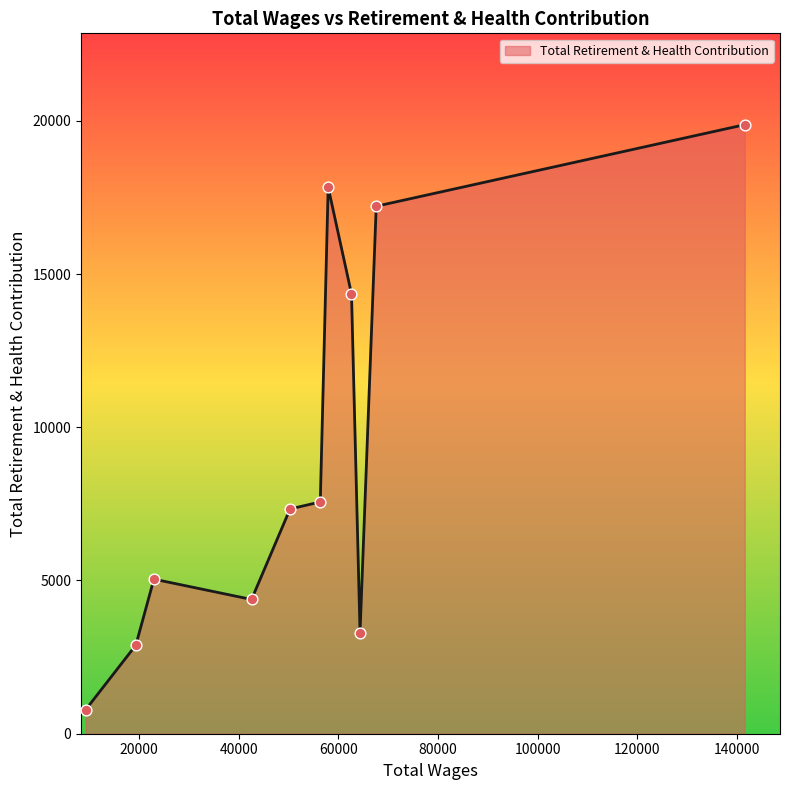

What is the smallest value displayed?

784